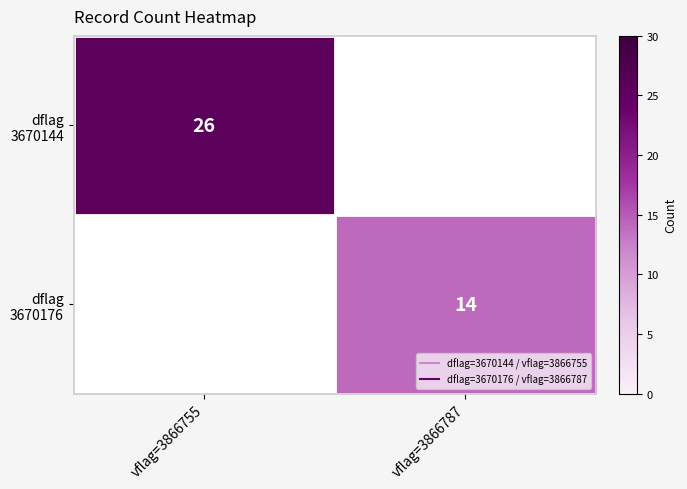

Between vflag=3866755 and vflag=3866787, which series saw the biggest shift?

dflag 3670144